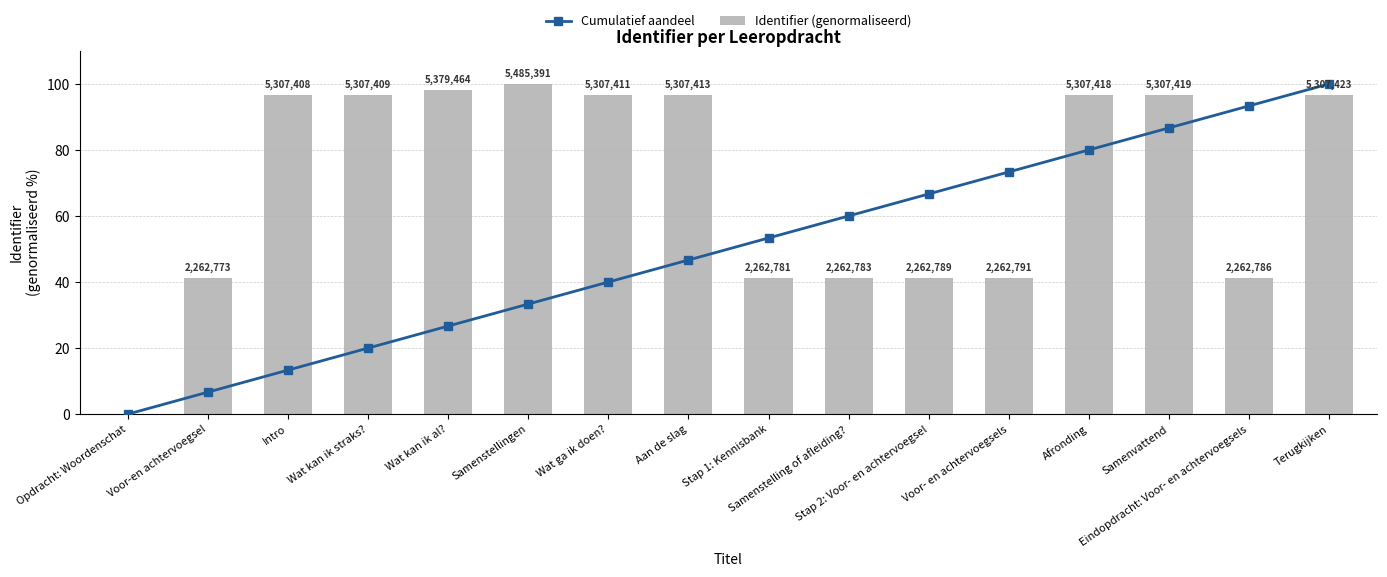

How many values in the Identifier (genormaliseerd) series are below 96?

7